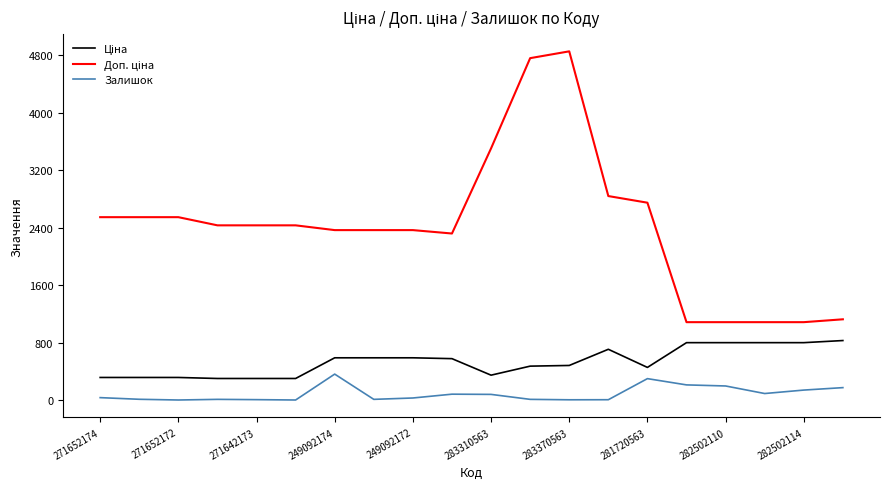

What is the average value of the Доп. ціна series?

2426.4